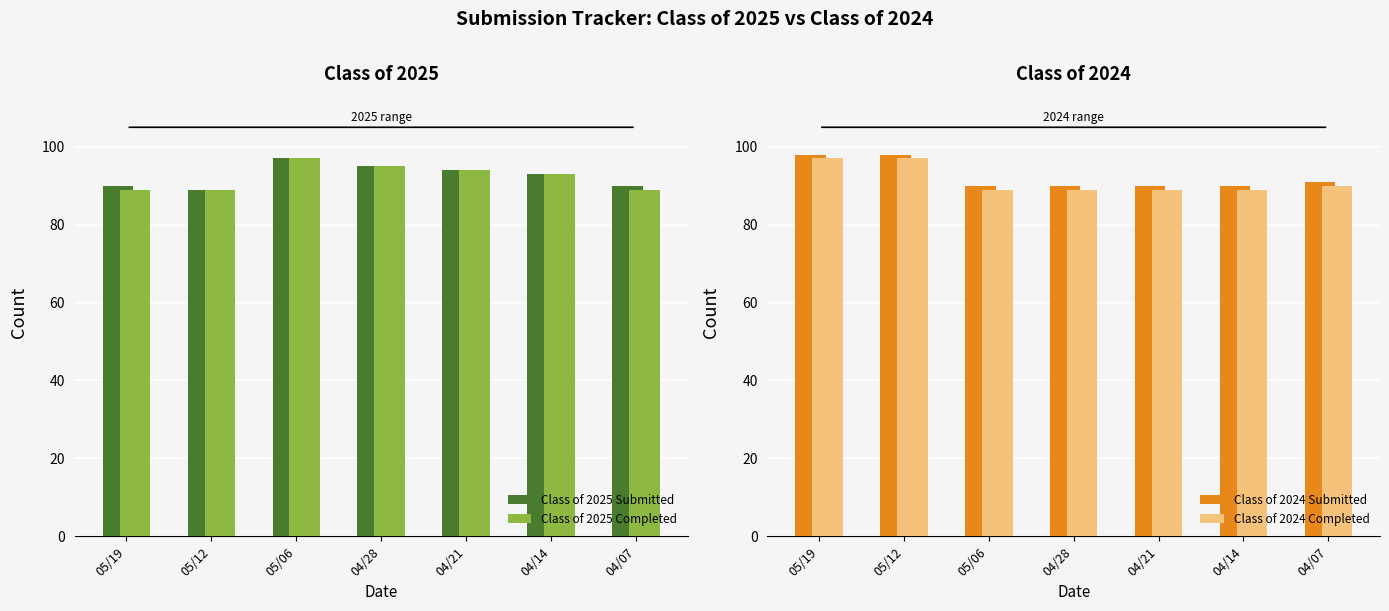

The Class of 2024 Completed series shows 97 at 05/19. True or false?

True